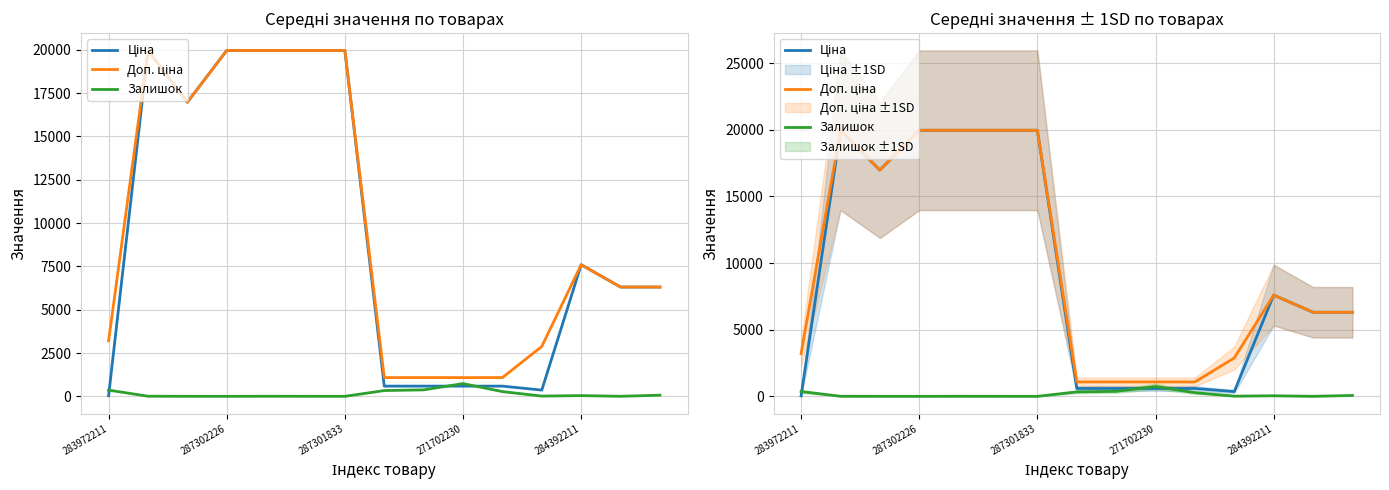

How many categories are shown in the chart?

15